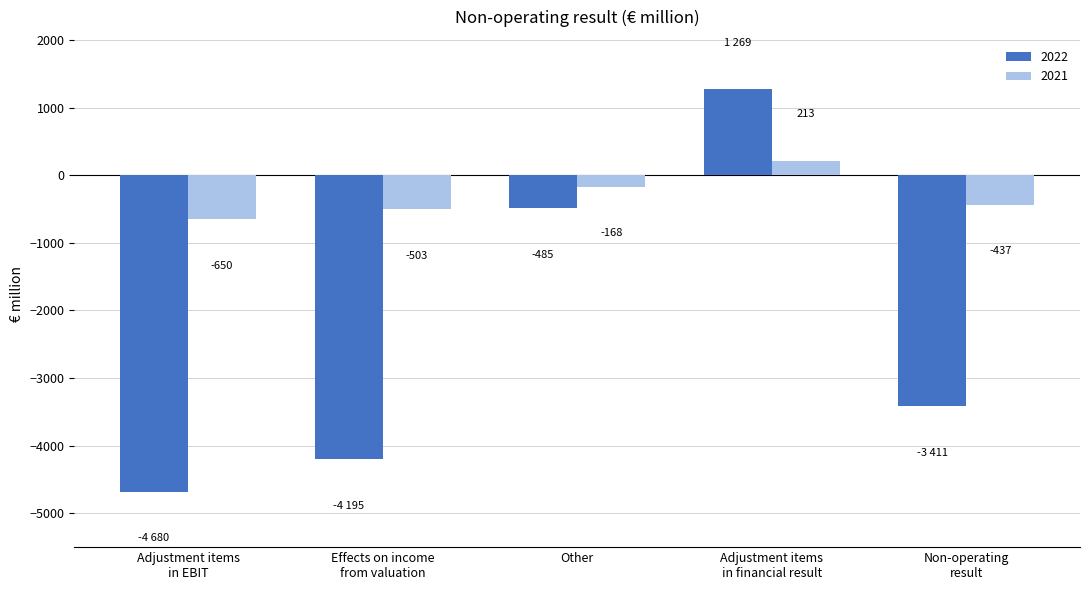

What is the maximum value shown in the chart?

1269